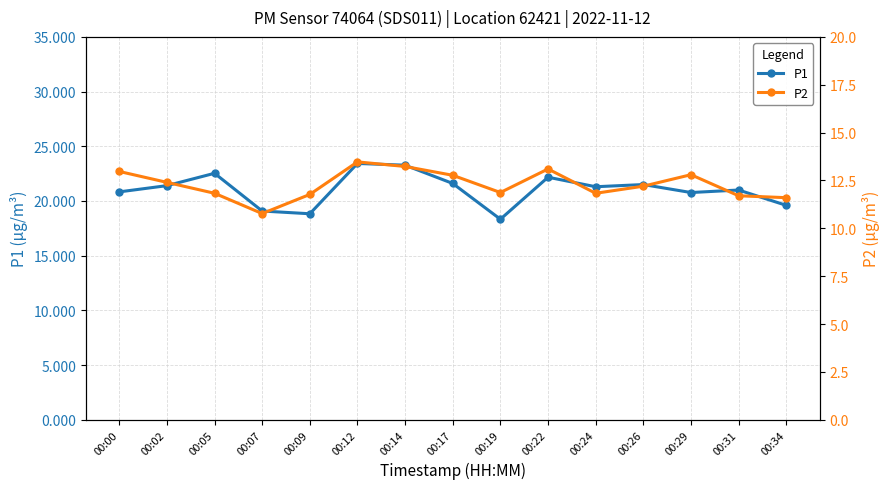

Is this an area chart (filled region under the line)?

No